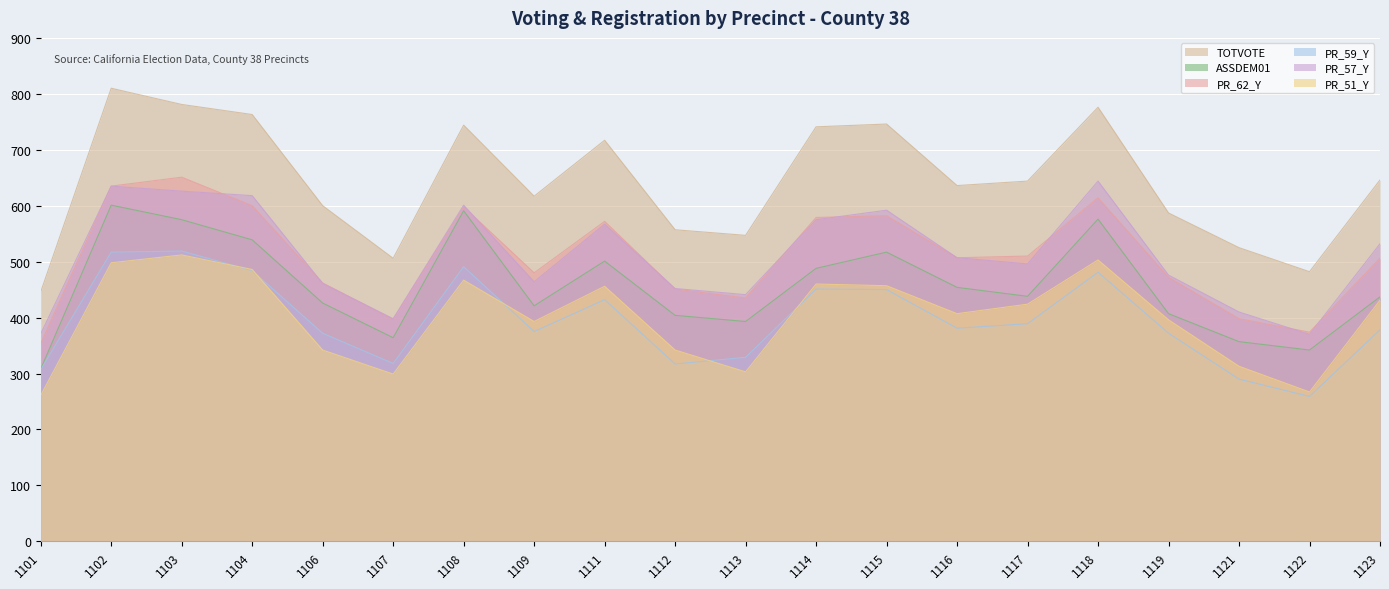

Reading right to left, extract all data points from this chart.

TOTVOTE: 1123=646	1122=482	1121=525	1119=587	1118=776	1117=644	1116=636	1115=746	1114=741	1113=547	1112=557	1111=717	1109=617	1108=744	1107=506	1106=600	1104=763	1103=781	1102=810	1101=446
ASSDEM01: 1123=437	1122=342	1121=357	1119=407	1118=576	1117=438	1116=454	1115=517	1114=488	1113=393	1112=404	1111=501	1109=421	1108=591	1107=364	1106=426	1104=539	1103=575	1102=601	1101=308
PR_62_Y: 1123=506	1122=374	1121=398	1119=472	1118=614	1117=510	1116=507	1115=582	1114=579	1113=435	1112=451	1111=572	1109=480	1108=598	1107=397	1106=462	1104=600	1103=651	1102=635	1101=353
PR_59_Y: 1123=378	1122=259	1121=290	1119=372	1118=481	1117=389	1116=381	1115=450	1114=451	1113=329	1112=317	1111=432	1109=375	1108=491	1107=318	1106=372	1104=484	1103=519	1102=517	1101=307
PR_57_Y: 1123=532	1122=370	1121=410	1119=476	1118=644	1117=496	1116=507	1115=592	1114=575	1113=441	1112=452	1111=567	1109=464	1108=601	1107=398	1106=461	1104=618	1103=626	1102=635	1101=371
PR_51_Y: 1123=431	1122=267	1121=313	1119=396	1118=503	1117=424	1116=407	1115=457	1114=460	1113=303	1112=342	1111=456	1109=393	1108=467	1107=299	1106=342	1104=486	1103=512	1102=498	1101=261